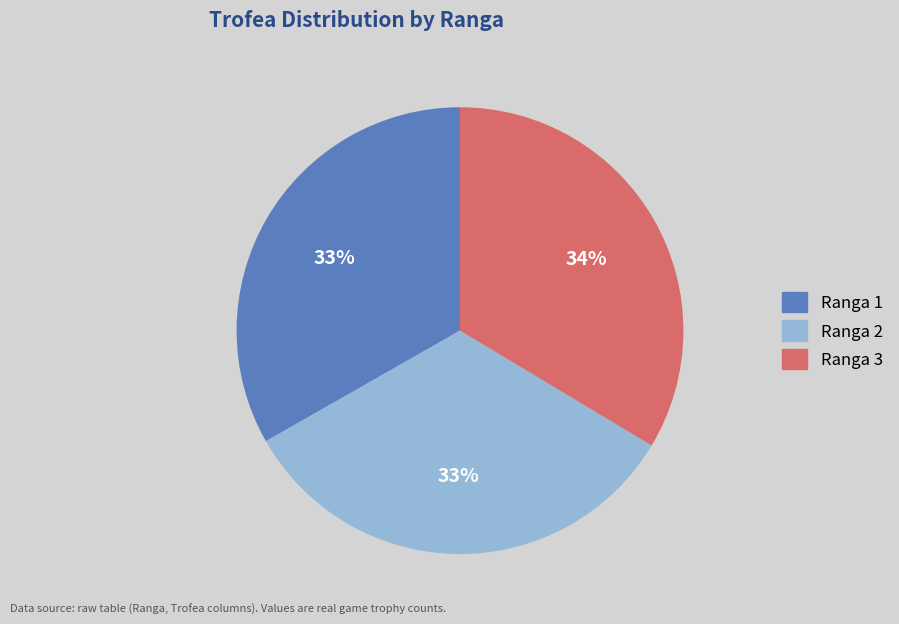

Count the number of slices in the pie.

3